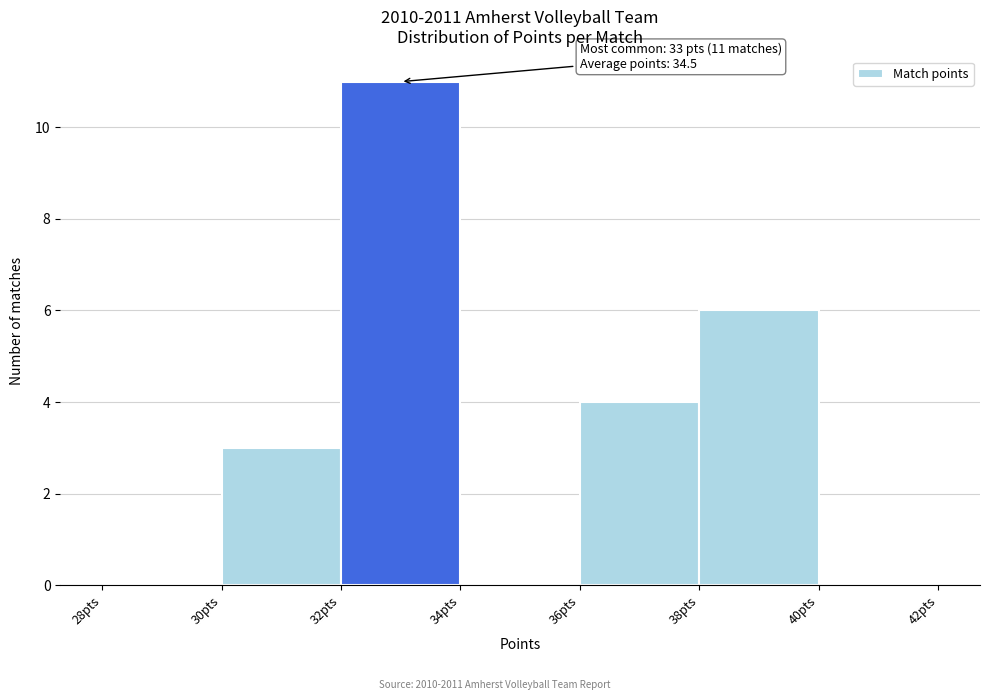

Which range on the x-axis has the tallest bar?

32 to 34